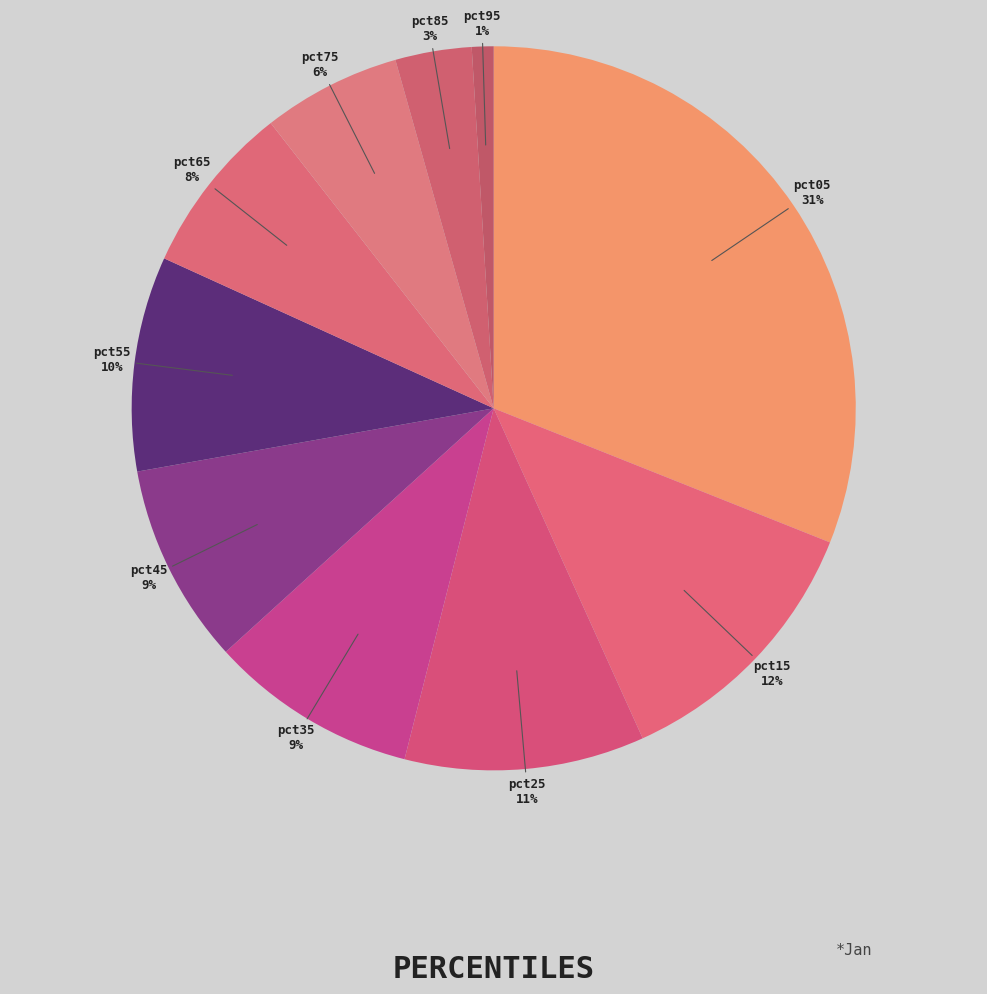

Is the sum of pct65 and pct85 greater than half?

No